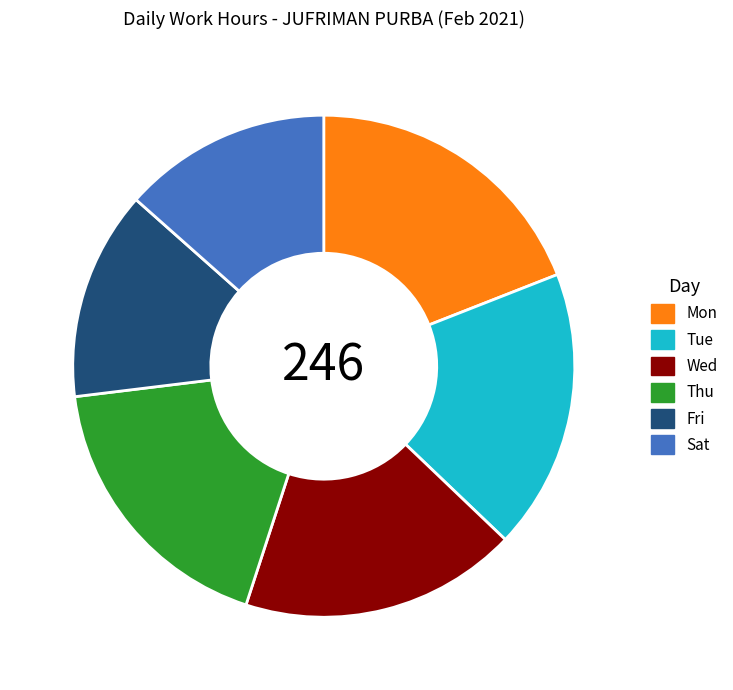

True or false: Sat accounts for 13% of the total.

True